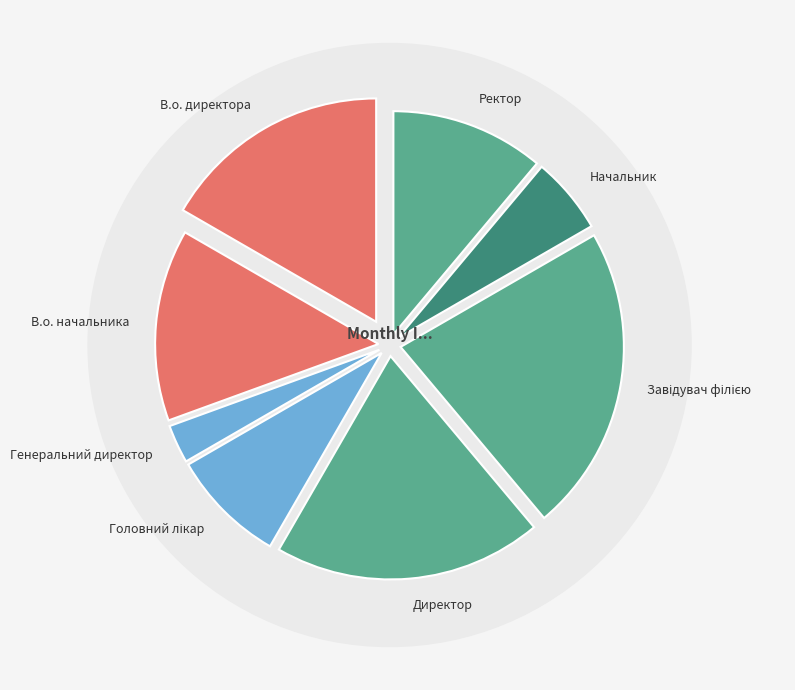

To the nearest percent, what is the difference between the Ректор and Головний лікар slice percentages?

3%